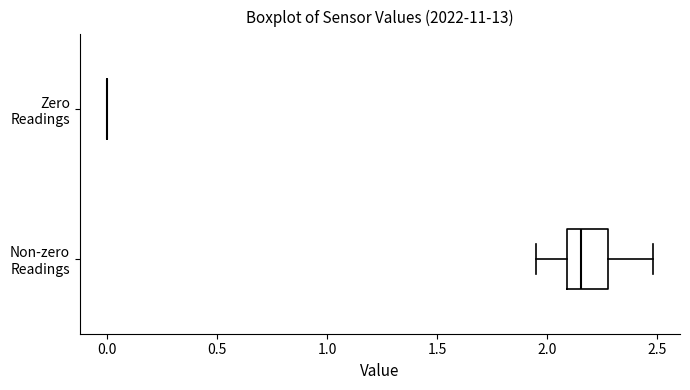

Comparing the boxes themselves (not the whiskers), which one is the widest?

Non-zero Readings